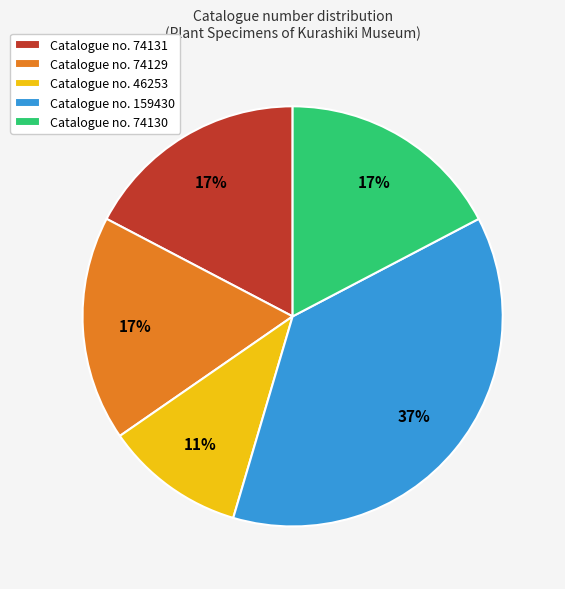

Is there a majority slice in this chart?

No